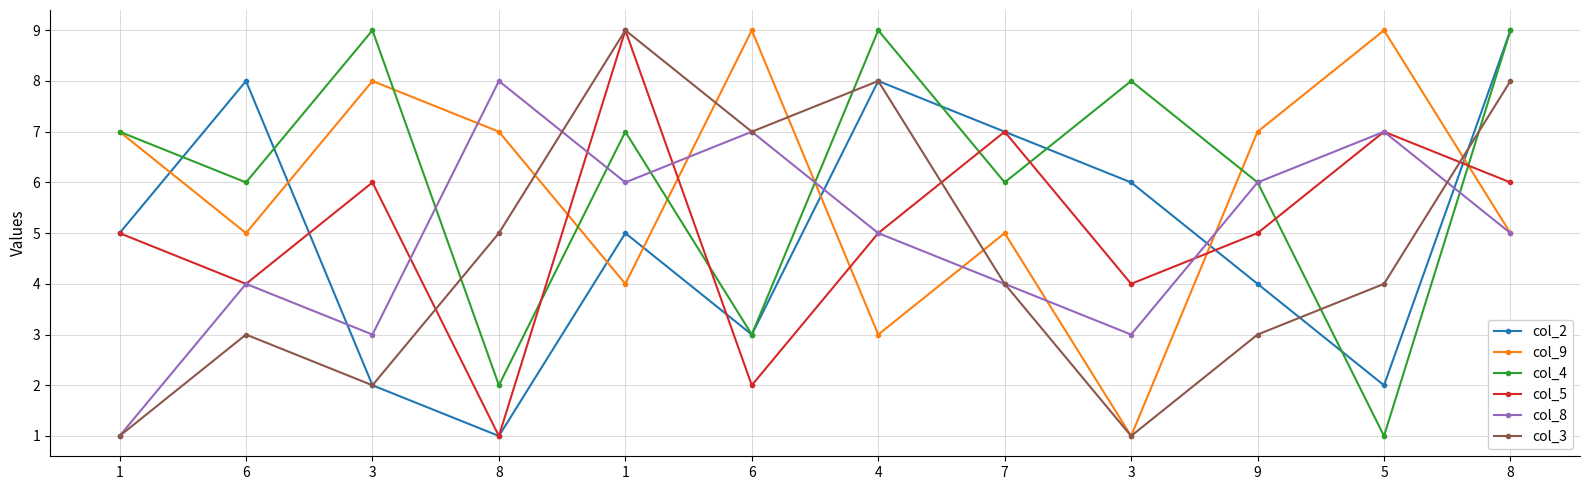

Read the col_8 value at 5.

7